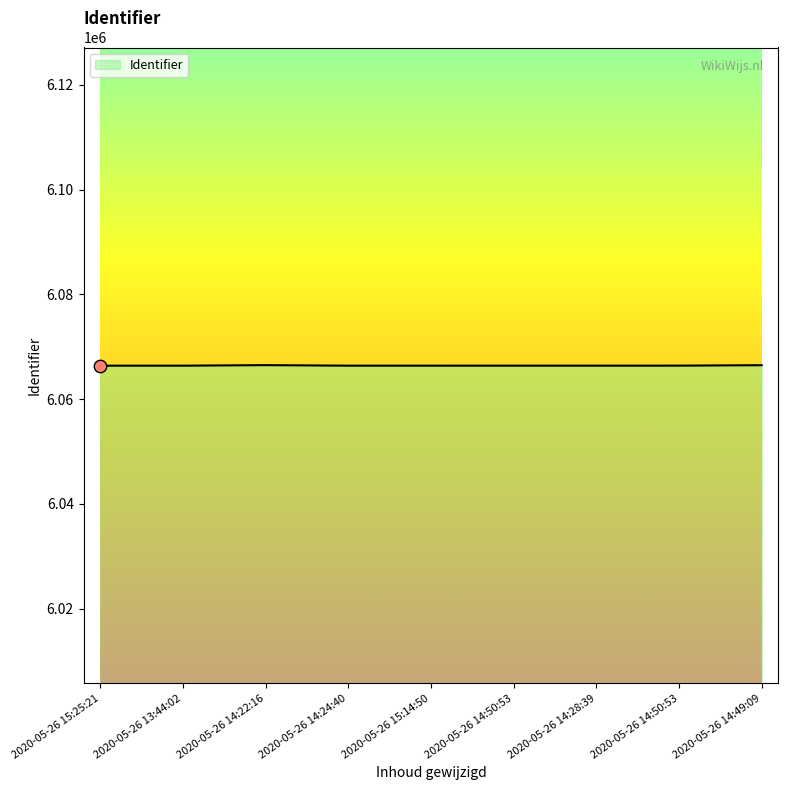

What is the change in value from 2020-05-26 13:44:02 to 2020-05-26 14:50:53?

+7